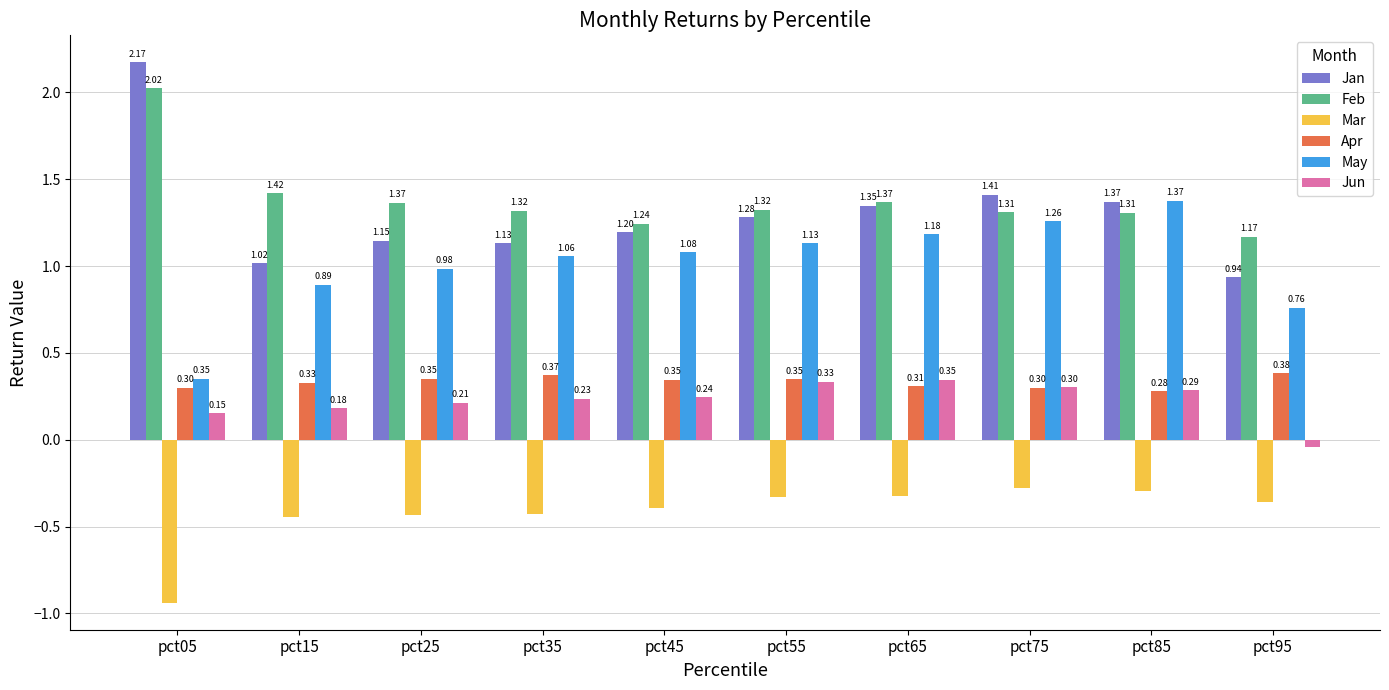

Which series changed the most between pct35 and pct95?

May